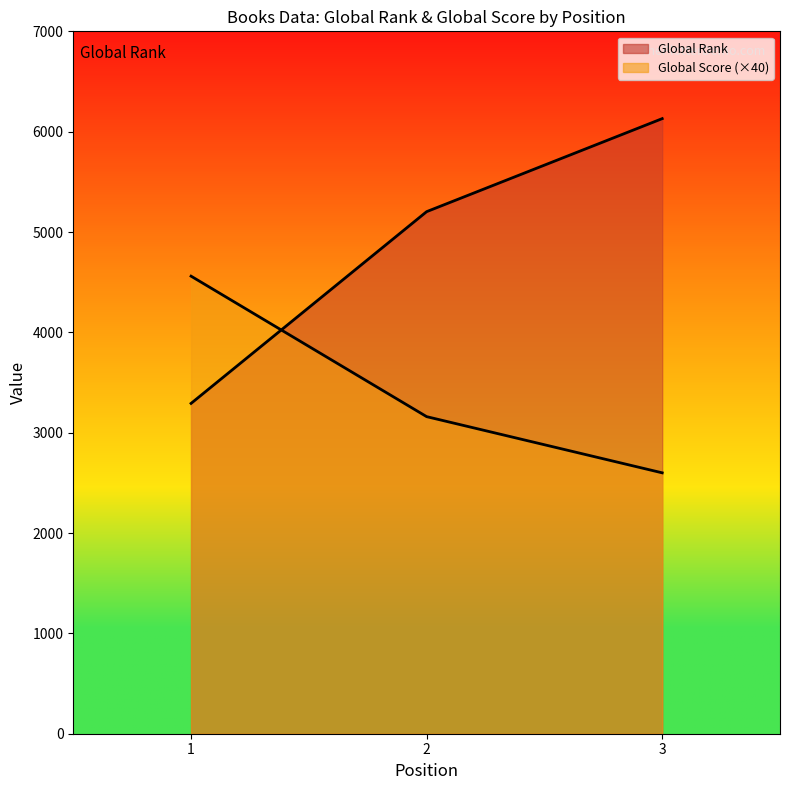

What is the average value of the Global Score series?

3440